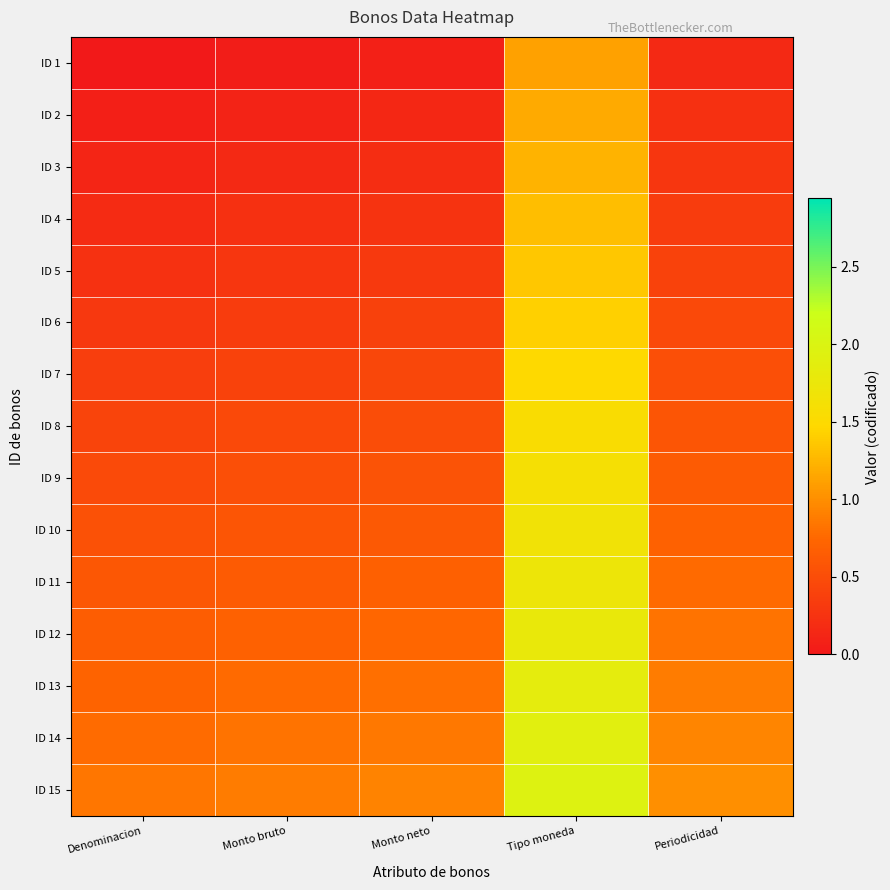

How many categories are shown in the chart?

5